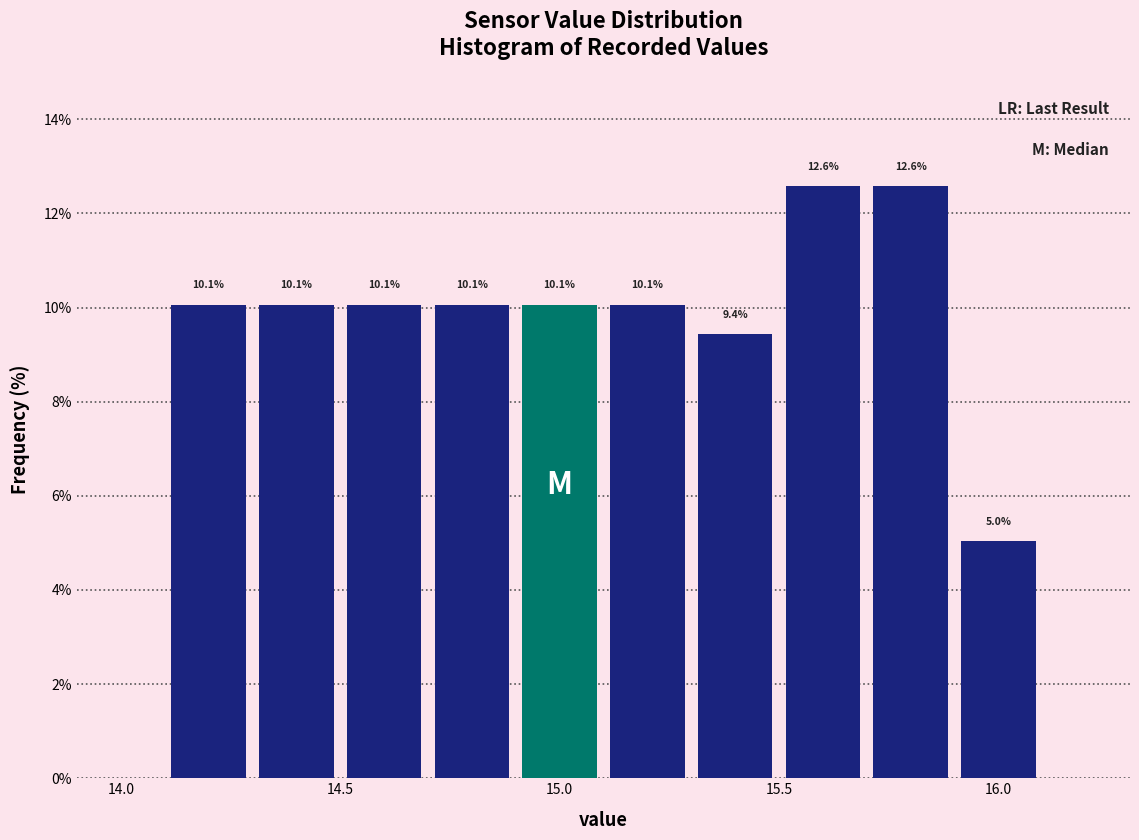

Reading left to right, transcribe this chart: for each bar, give the range it covers on the x-axis and its height.

14.1 to 14.3: 10.1
14.3 to 14.5: 10.1
14.5 to 14.7: 10.1
14.7 to 14.9: 10.1
14.9 to 15.1: 10.1
15.1 to 15.3: 10.1
15.3 to 15.5: 9.4
15.5 to 15.7: 12.6
15.7 to 15.9: 12.6
15.9 to 16.1: 5.0